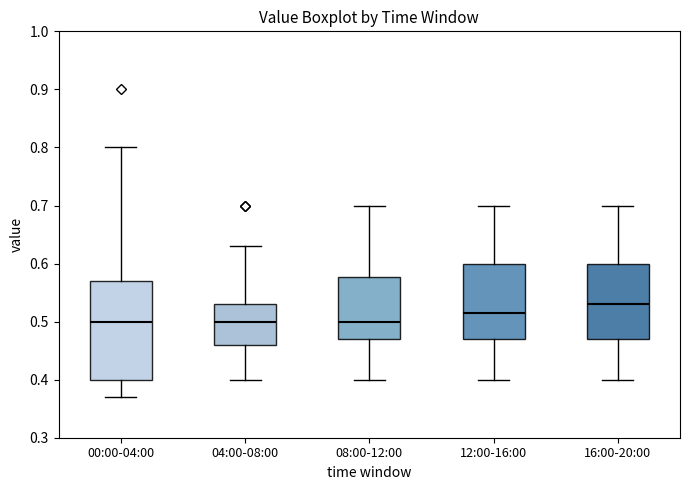

Reading left to right, transcribe this box plot: for each box, give where its median line is, the range the box spans, and where its two whiskers end, as read against the y-axis. The values are not printed on the chart, so give them approximately, as read against the axis.

00:00-04:00: median 0.50, box 0.40 to 0.57, whiskers 0.37 to 0.80
04:00-08:00: median 0.50, box 0.46 to 0.53, whiskers 0.40 to 0.63
08:00-12:00: median 0.50, box 0.47 to 0.58, whiskers 0.40 to 0.70
12:00-16:00: median 0.52, box 0.47 to 0.60, whiskers 0.40 to 0.70
16:00-20:00: median 0.53, box 0.47 to 0.60, whiskers 0.40 to 0.70